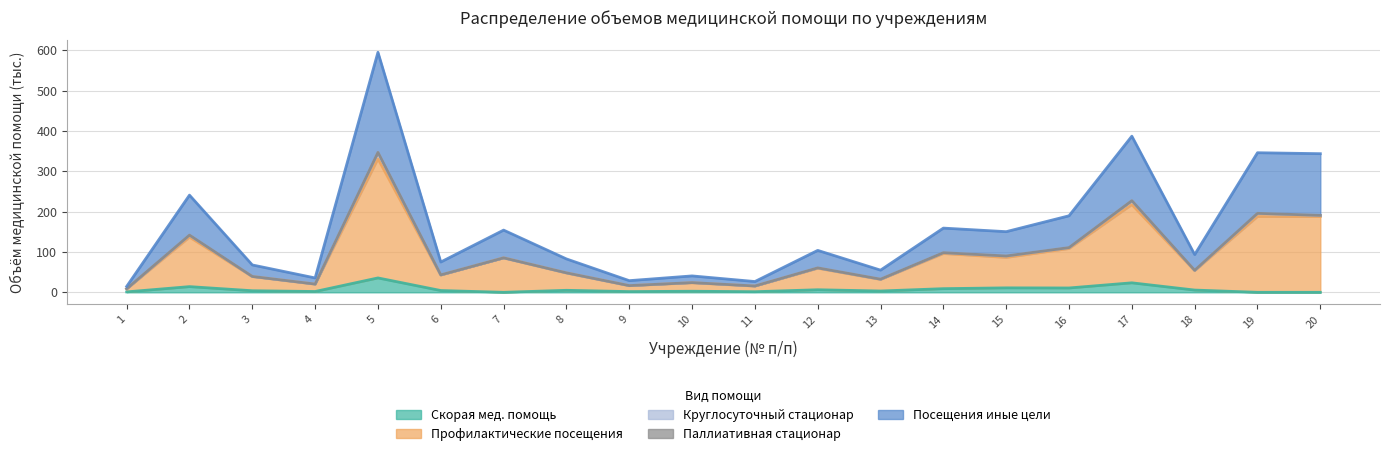

What is the maximum value for Скорая мед. помощь?

35.6